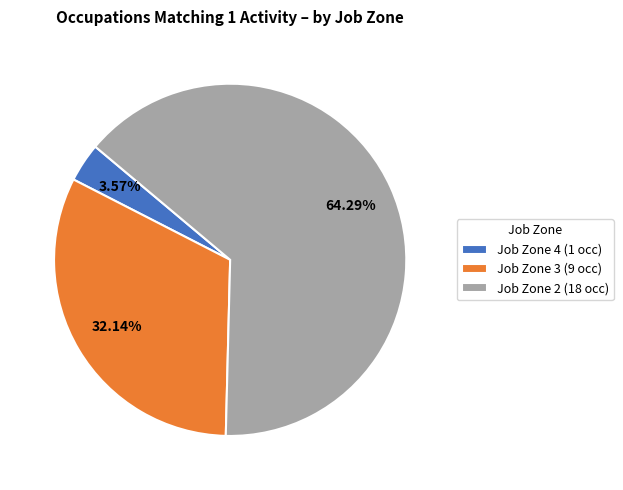

How many slices are in this pie chart?

3